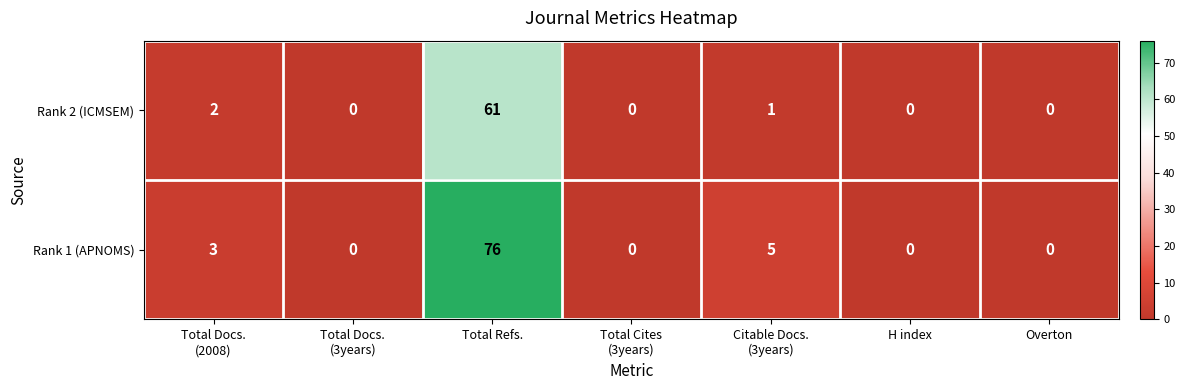

How many values in Rank 1 (APNOMS) are above zero?

3